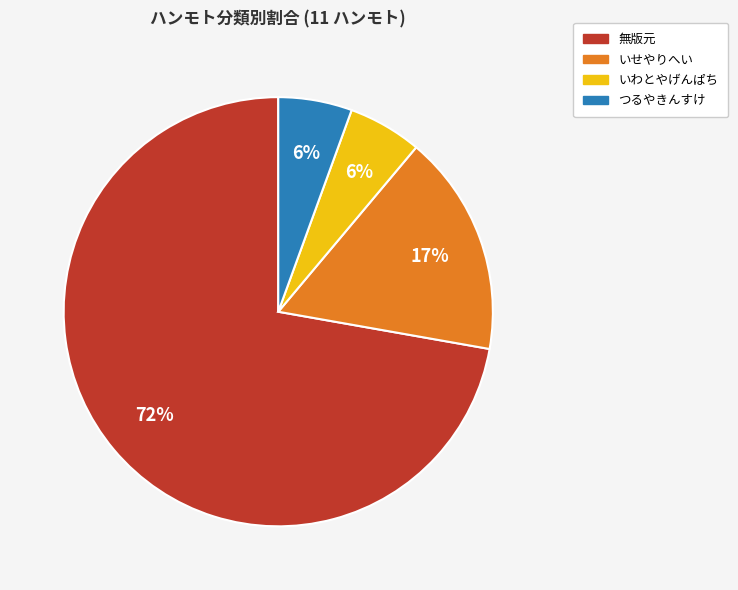

To the nearest percent, what is the average slice percentage?

25%